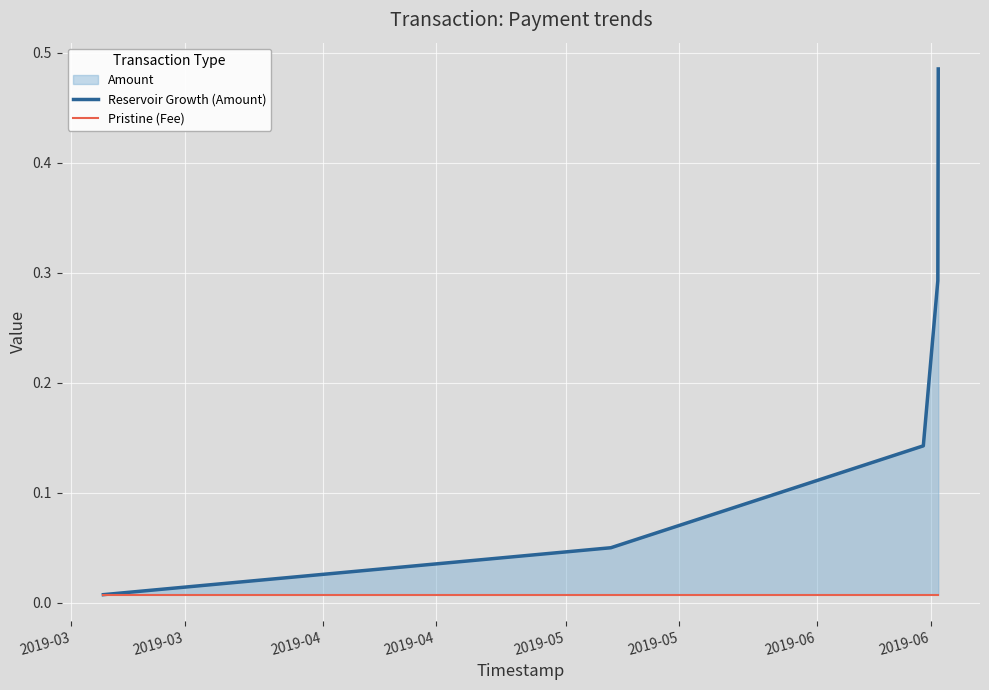

True or false: Pristine (Fee) and Reservoir Growth (Amount) intersect in this chart.

False